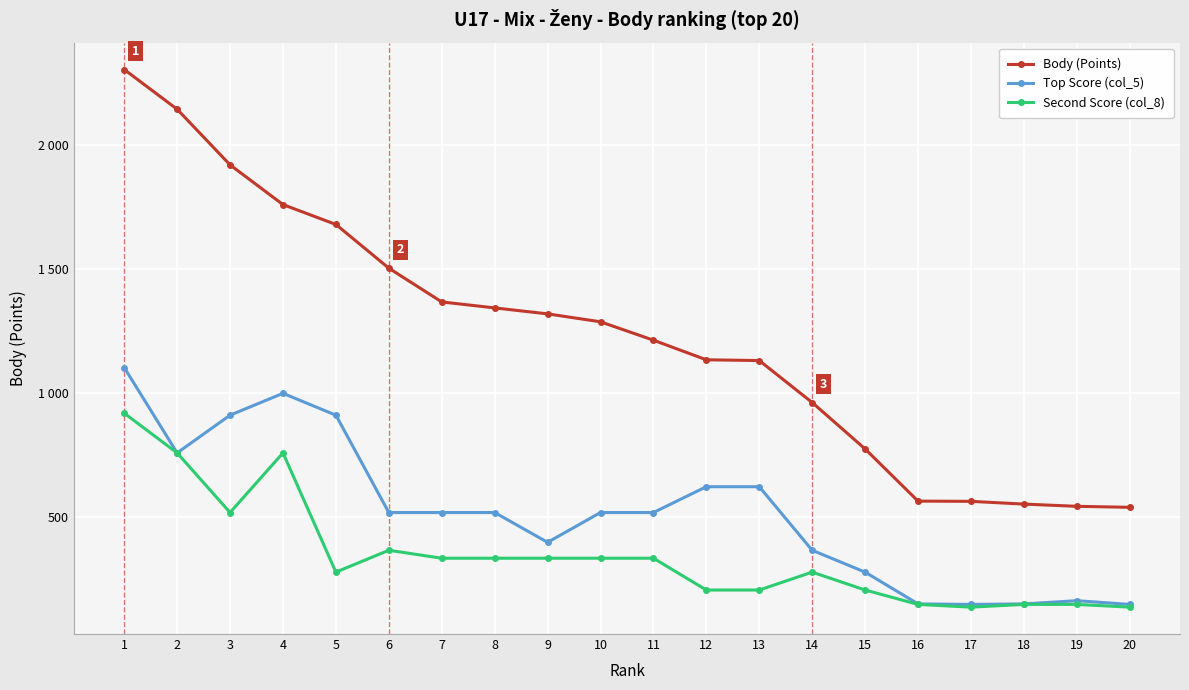

Rank the categories by Second Score (col_8) value from lowest to highest.

17, 20, 16, 18, 19, 12, 13, 15, 5, 14, 7, 8, 9, 10, 11, 6, 3, 2, 4, 1